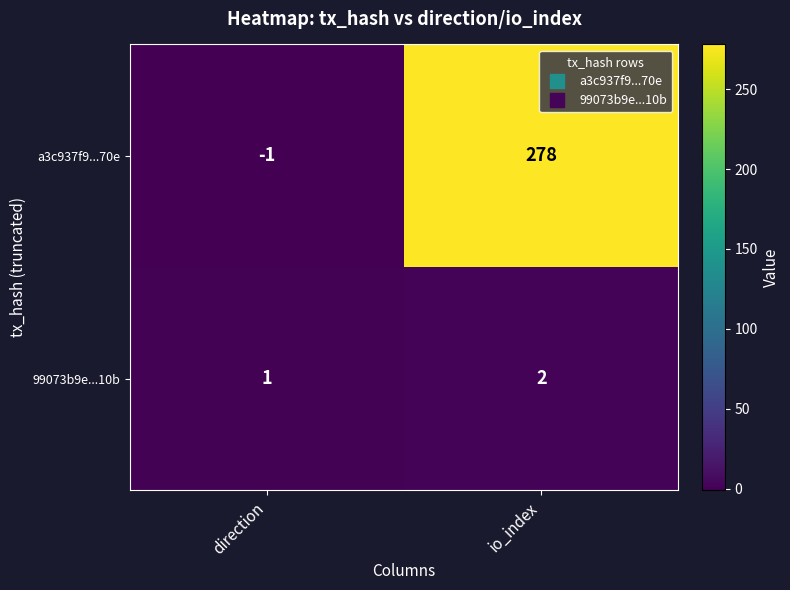

What is the difference between the highest and lowest values at io_index?

276